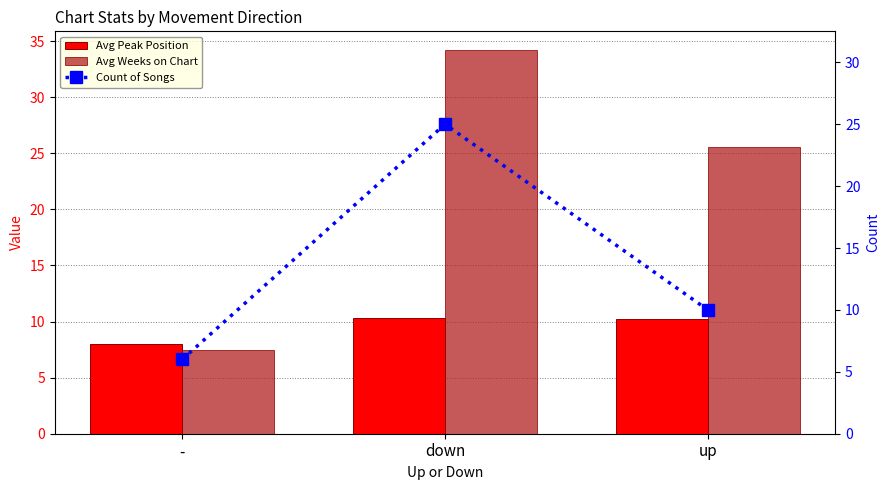

How many data points in Count of Songs are less than 10?

1